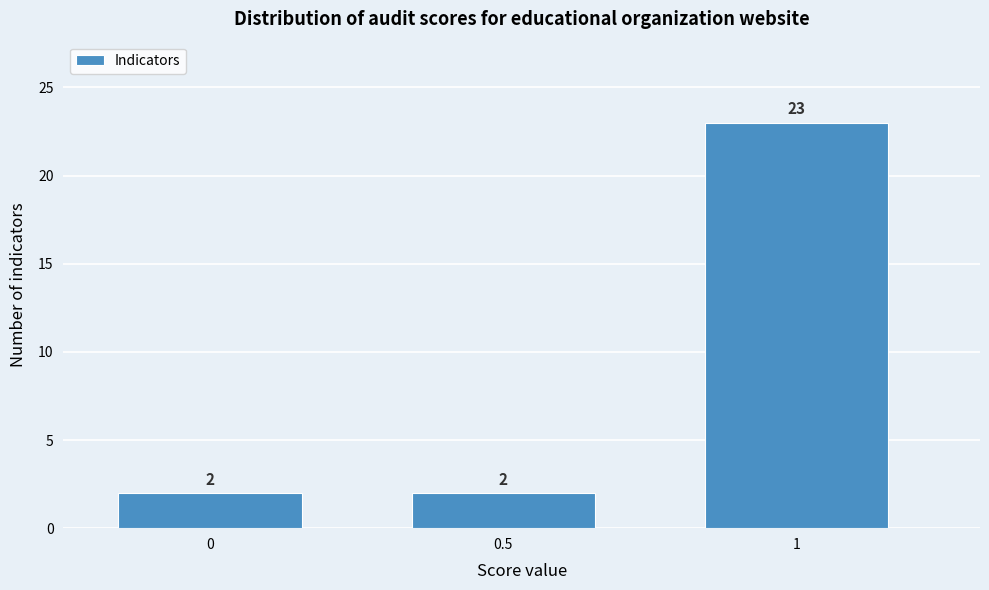

Reading left to right, extract all data points from this chart.

2	2	23